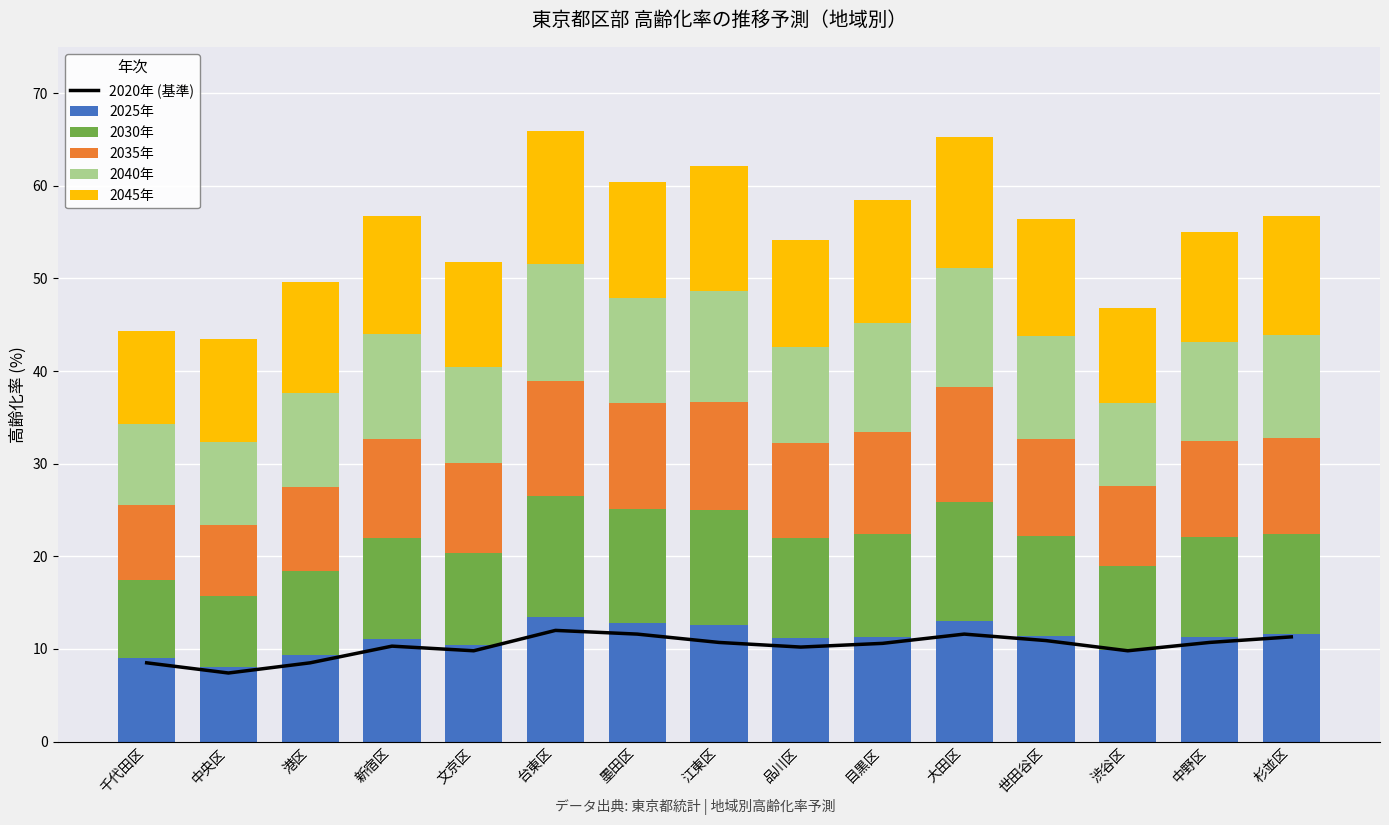

Reading left to right, list all the values displayed in this chart.

2020年 (基準): 千代田区=8.5	中央区=7.4	港区=8.5	新宿区=10.3	文京区=9.8	台東区=12.0	墨田区=11.6	江東区=10.7	品川区=10.2	目黒区=10.6	大田区=11.6	世田谷区=10.9	渋谷区=9.8	中野区=10.7	杉並区=11.3
2025年: 千代田区=9.0	中央区=8.0	港区=9.3	新宿区=11.1	文京区=10.4	台東区=13.5	墨田区=12.8	江東区=12.6	品川区=11.2	目黒区=11.3	大田区=13.0	世田谷区=11.4	渋谷区=9.9	中野区=11.3	杉並区=11.6
2030年: 千代田区=8.4	中央区=7.7	港区=9.1	新宿区=10.9	文京区=10.0	台東区=13.0	墨田区=12.3	江東区=12.4	品川区=10.8	目黒区=11.1	大田区=12.9	世田谷区=10.8	渋谷区=9.1	中野区=10.8	杉並区=10.8
2035年: 千代田区=8.1	中央区=7.7	港区=9.1	新宿区=10.7	文京区=9.7	台東区=12.4	墨田区=11.4	江東区=11.7	品川区=10.2	目黒区=11.0	大田区=12.4	世田谷区=10.5	渋谷区=8.6	中野区=10.3	杉並区=10.4
2040年: 千代田区=8.8	中央区=8.9	港区=10.1	新宿区=11.3	文京区=10.3	台東区=12.7	墨田区=11.4	江東区=11.9	品川区=10.4	目黒区=11.8	大田区=12.8	世田谷区=11.1	渋谷区=8.9	中野区=10.7	杉並区=11.1
2045年: 千代田区=10.0	中央区=11.2	港区=12.0	新宿区=12.7	文京区=11.4	台東区=14.3	墨田区=12.5	江東区=13.5	品川区=11.6	目黒区=13.3	大田区=14.2	世田谷区=12.6	渋谷区=10.3	中野区=11.9	杉並区=12.8